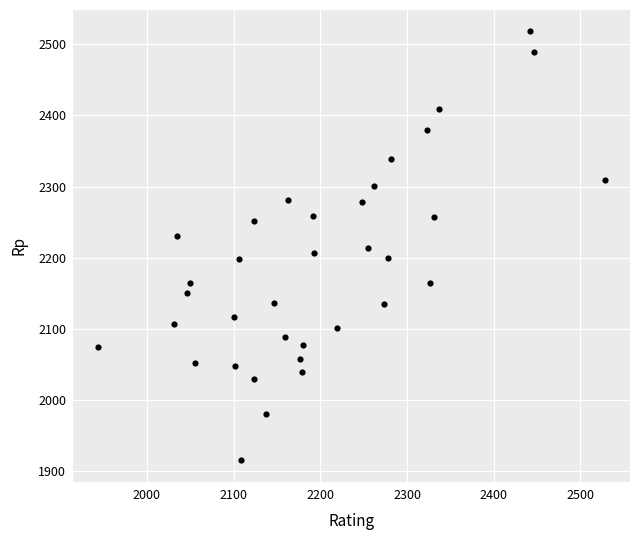

What is the range of Y values (max minus min)?

603